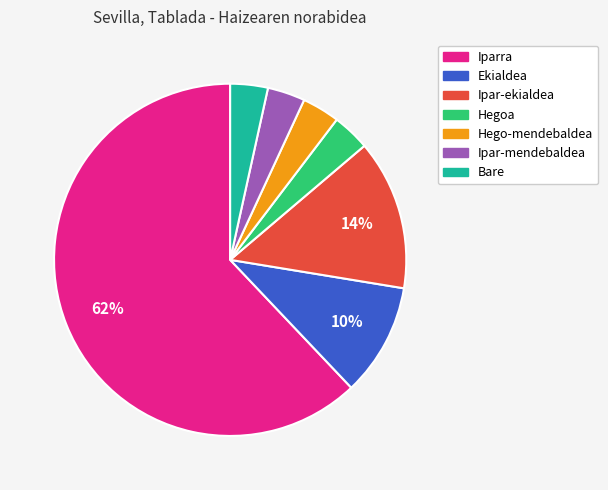

The Hegoa slice represents 13% of the pie. True or false?

False